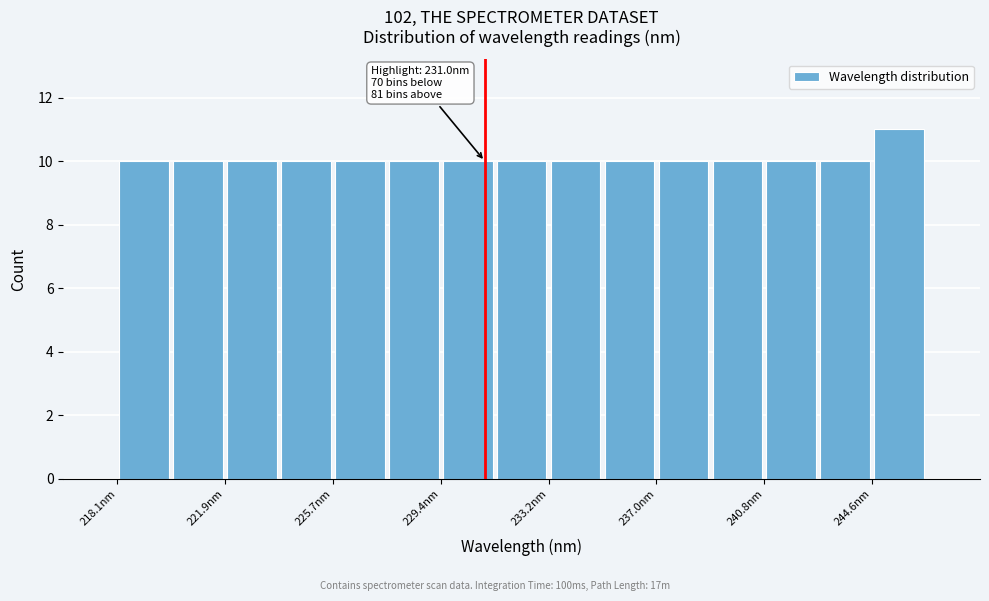

Read against the x-axis, roughly where is the centre of the tallest bar?

245.5